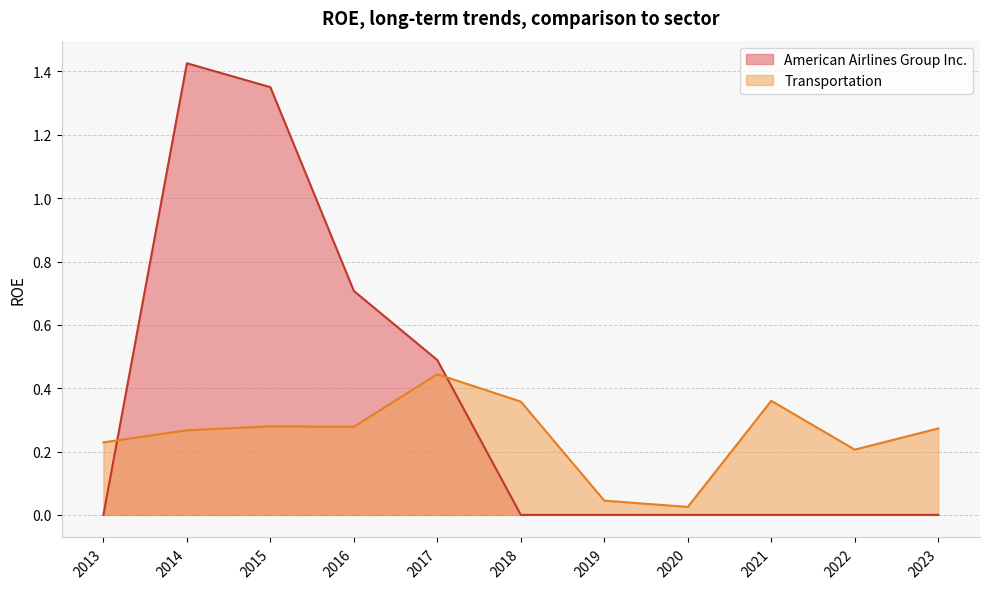

Between which two adjacent categories do Transportation and American Airlines Group Inc. first intersect?

2013 and 2014